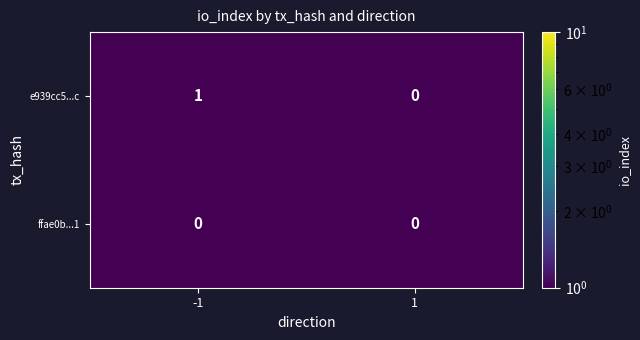

List the series in order of their peak value, highest first.

e939cc5...c, ffae0b...1